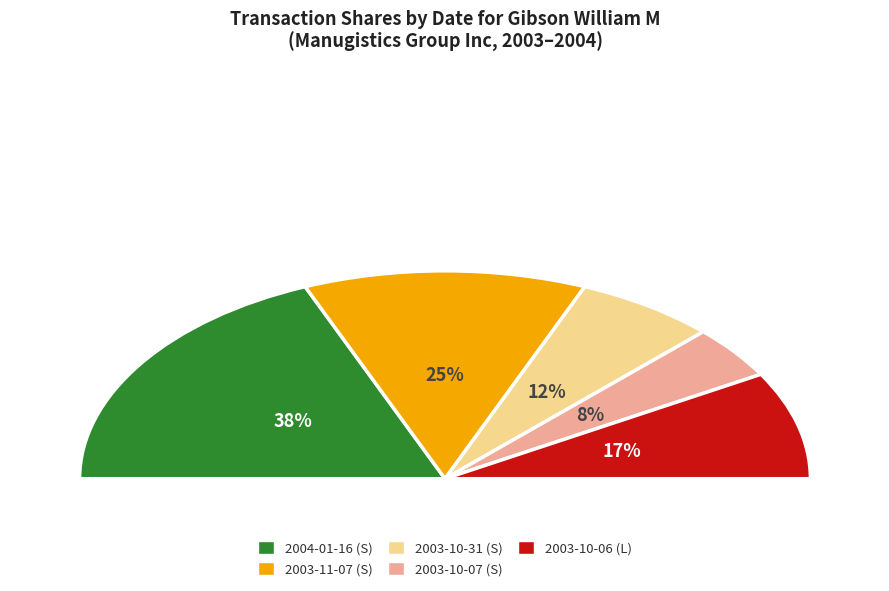

True or false: 2003-10-06 (L) accounts for 3% of the total.

False